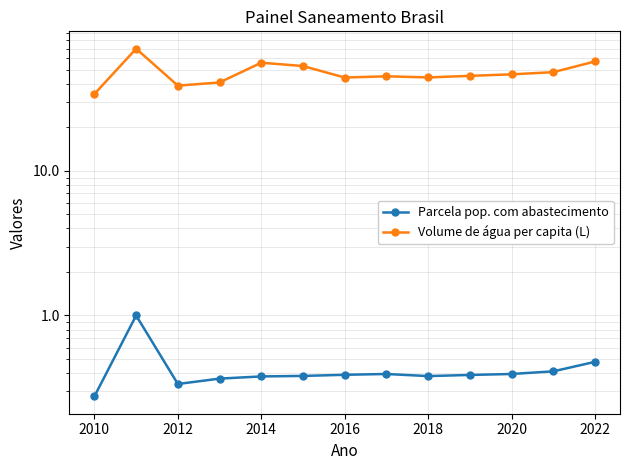

Rank the series at 2014 from lowest to highest value.

Parcela pop. com abastecimento, Volume de água per capita (L)